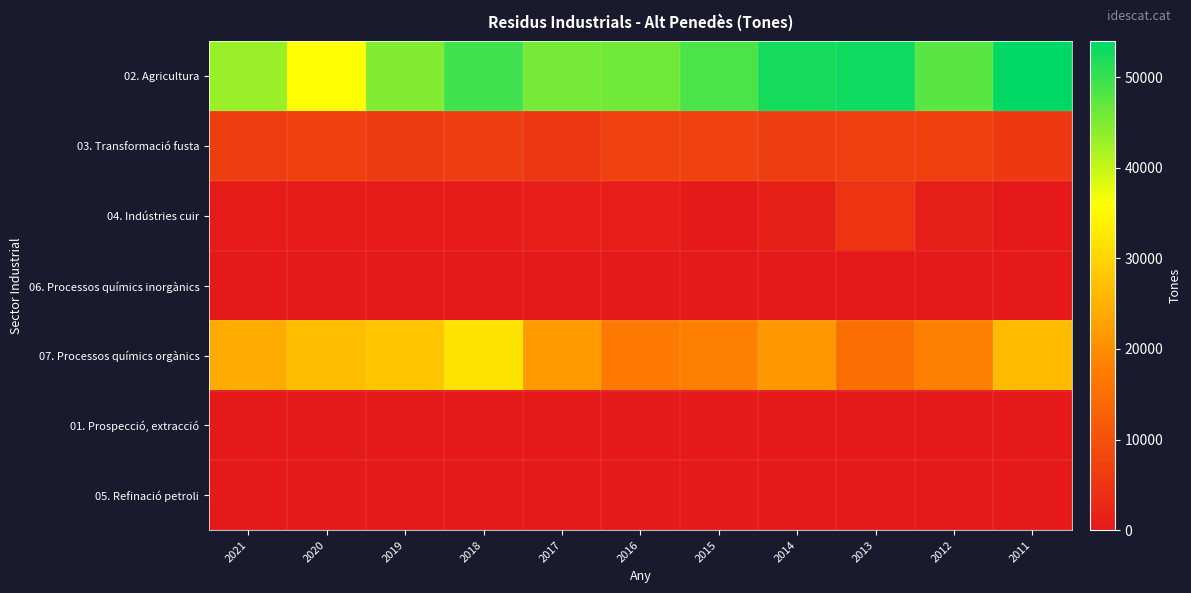

Which label corresponds to the largest value in the chart?

2011